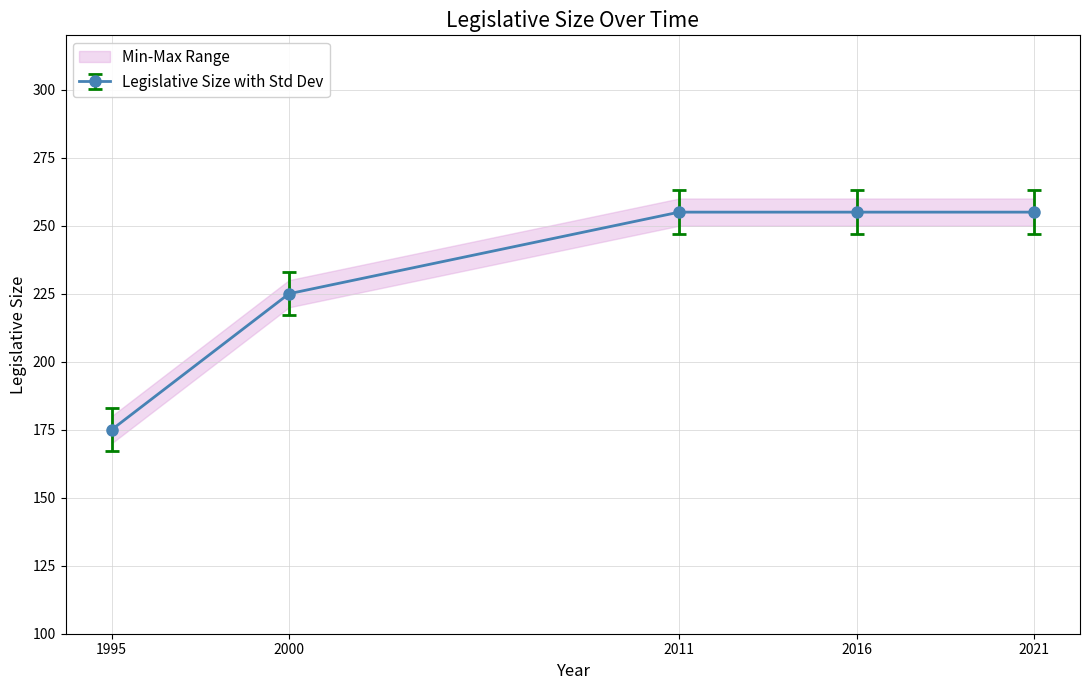

Count the number of categories in the chart.

5